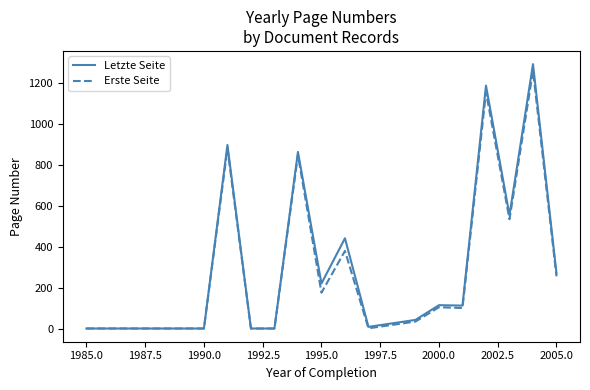

Which series has the largest range (max minus min)?

Letzte Seite